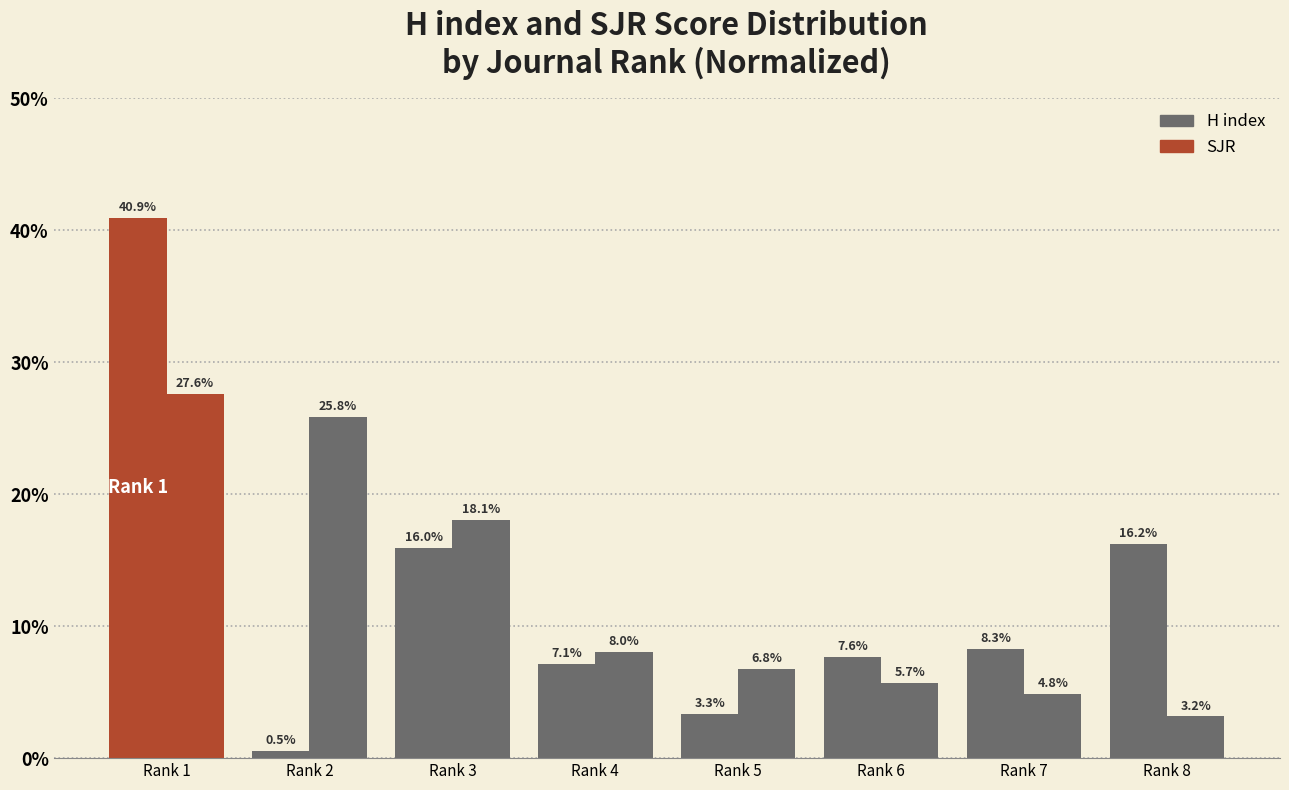

How many data points does each series have?

8